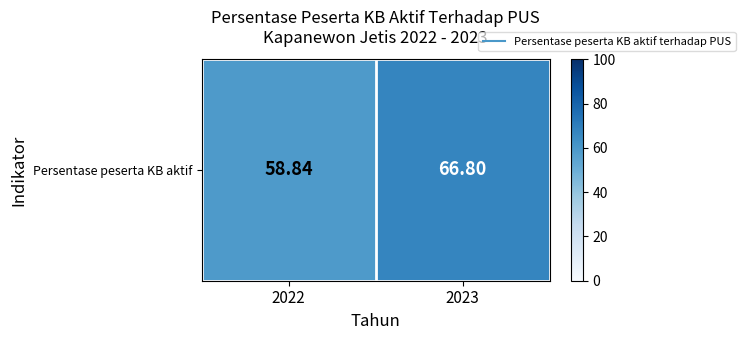

Reading left to right, what are all the values shown in this chart?

58.8	66.8